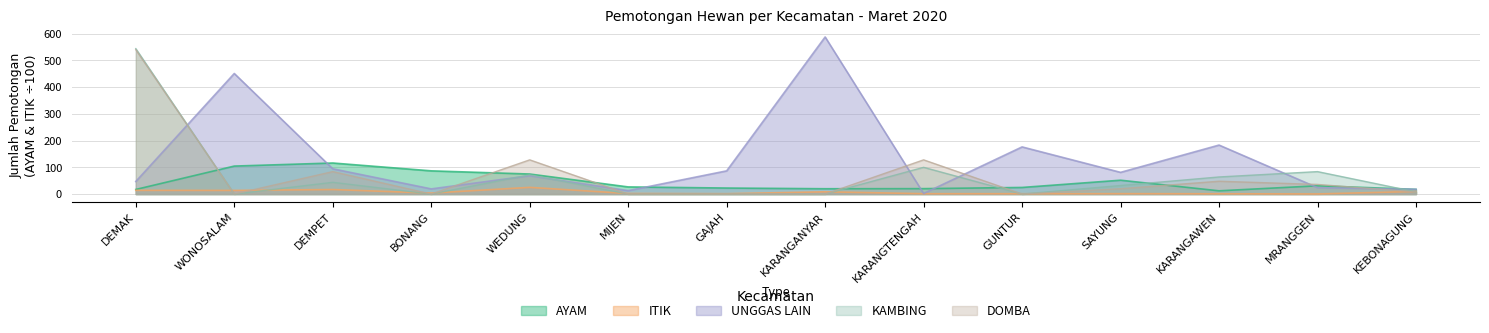

The value of ITIK at KEBONAGUNG is 4.0. True or false?

False